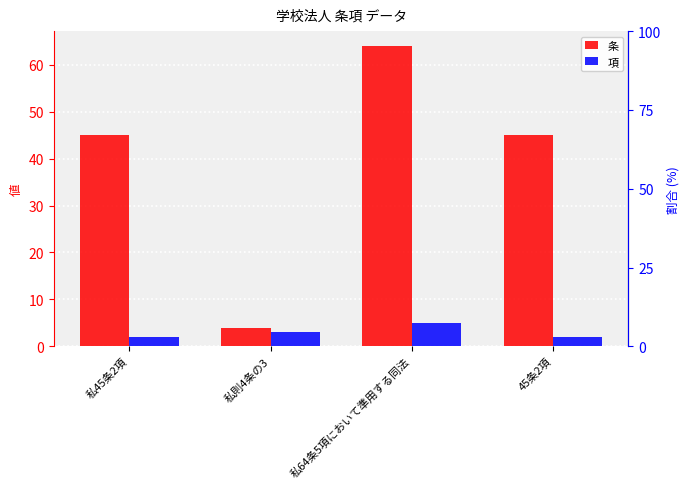

What is the difference between the maximum and minimum values in the 条 series?

60